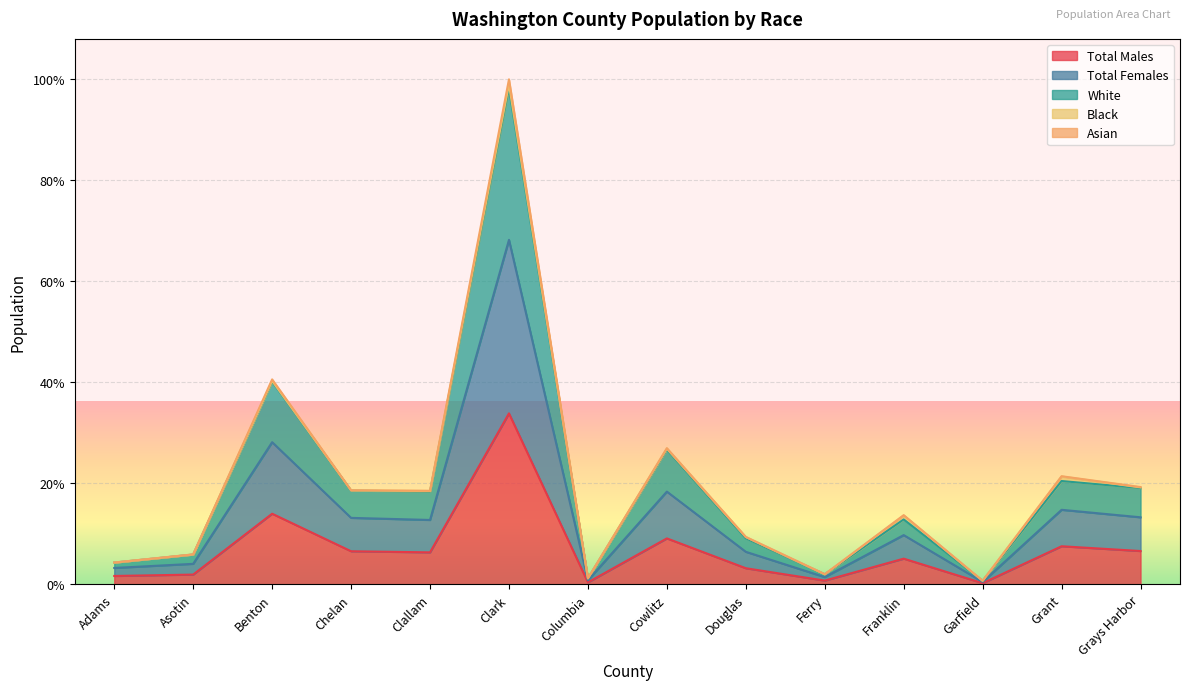

Does the chart display data point markers on the line(s)?

No